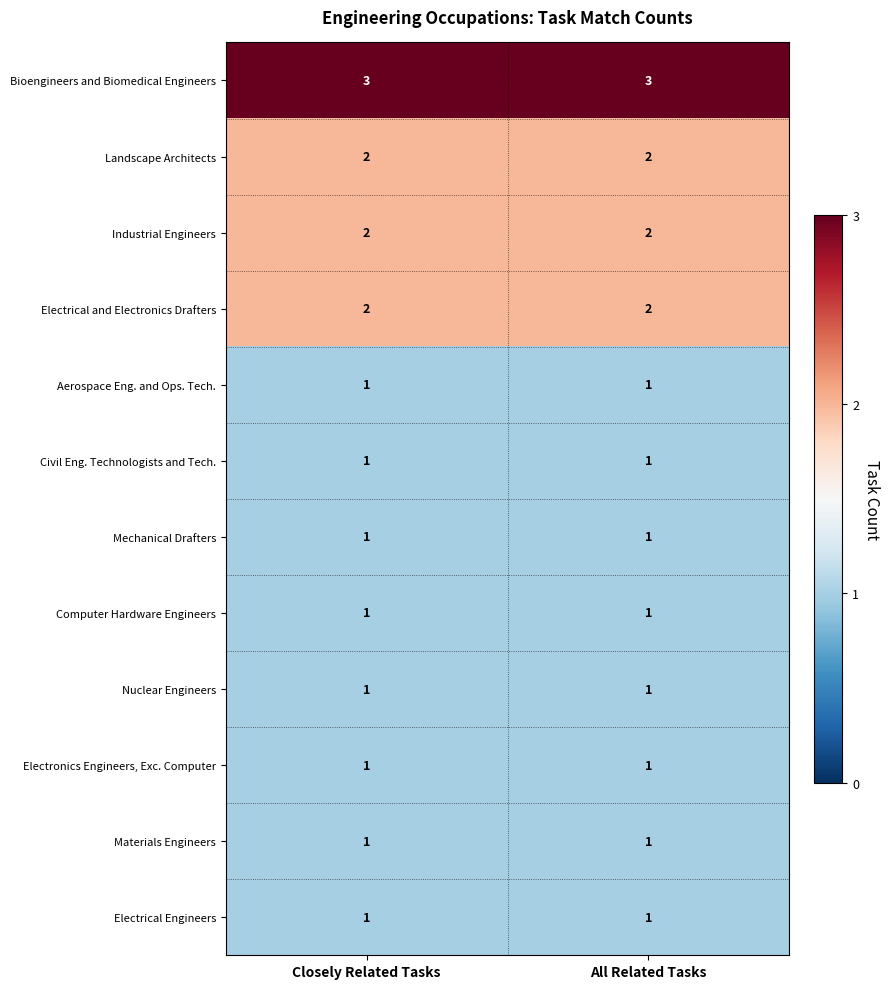

What is the total value across all series at All Related Tasks?

17